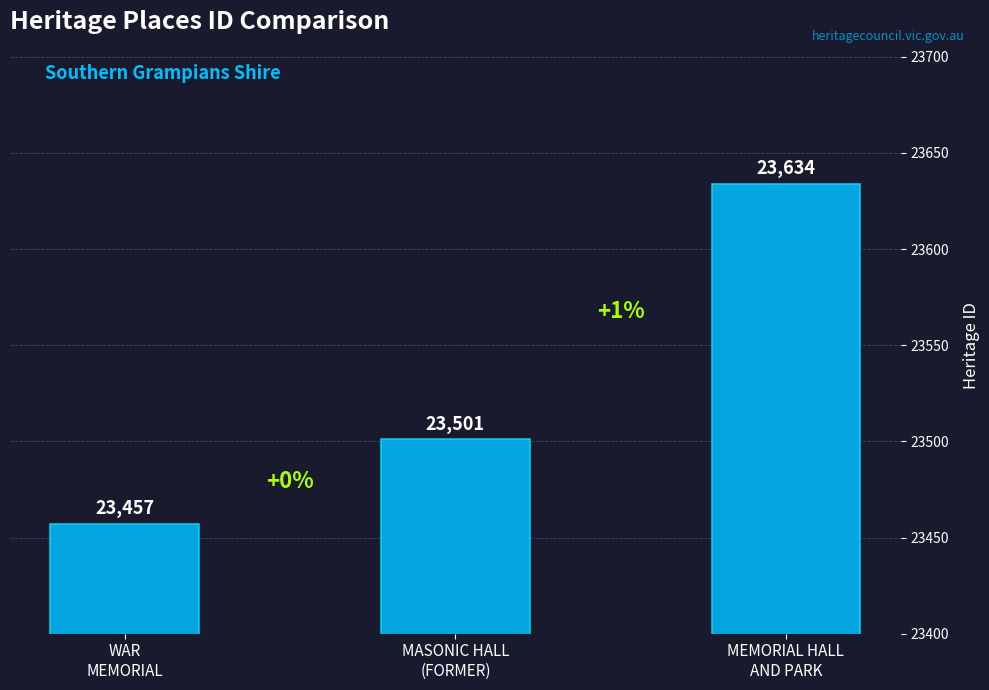

What is the sum of the values at WAR
MEMORIAL and MEMORIAL HALL
AND PARK?

47091